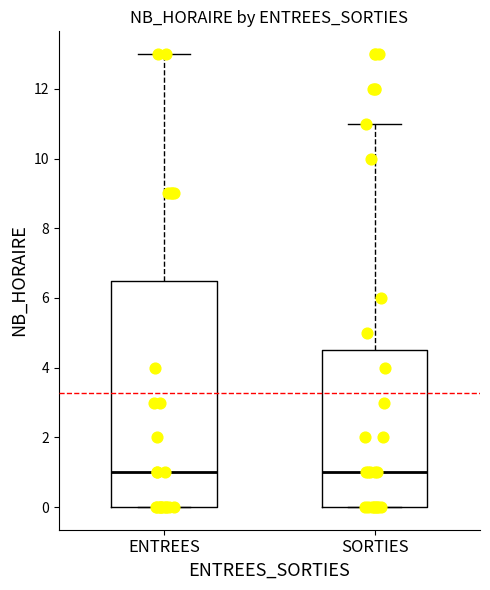

Where is the upper edge of the box for SORTIES on the y-axis? The values are not printed on the chart, so give them approximately, as read against the axis.

4.6